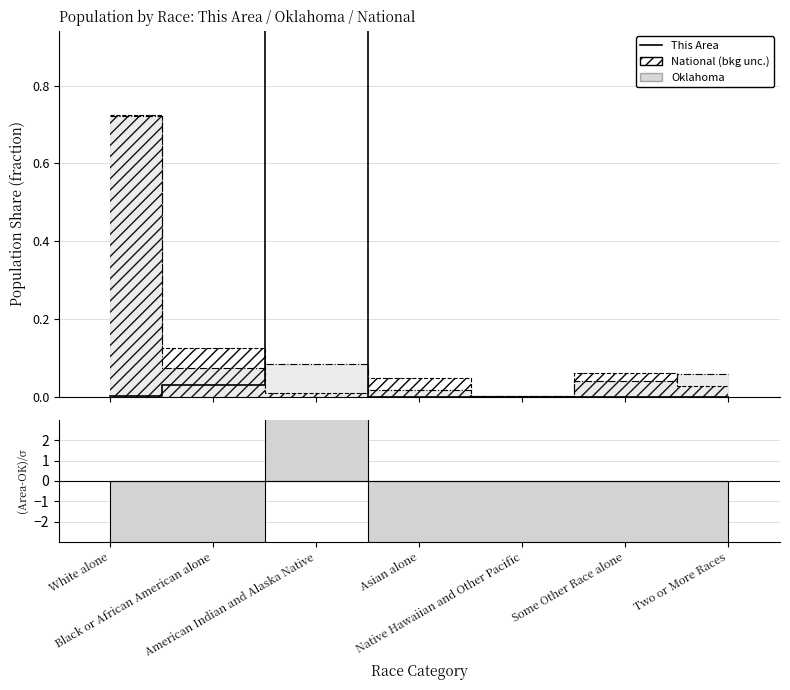

Which series has the largest total across all categories?

This Area